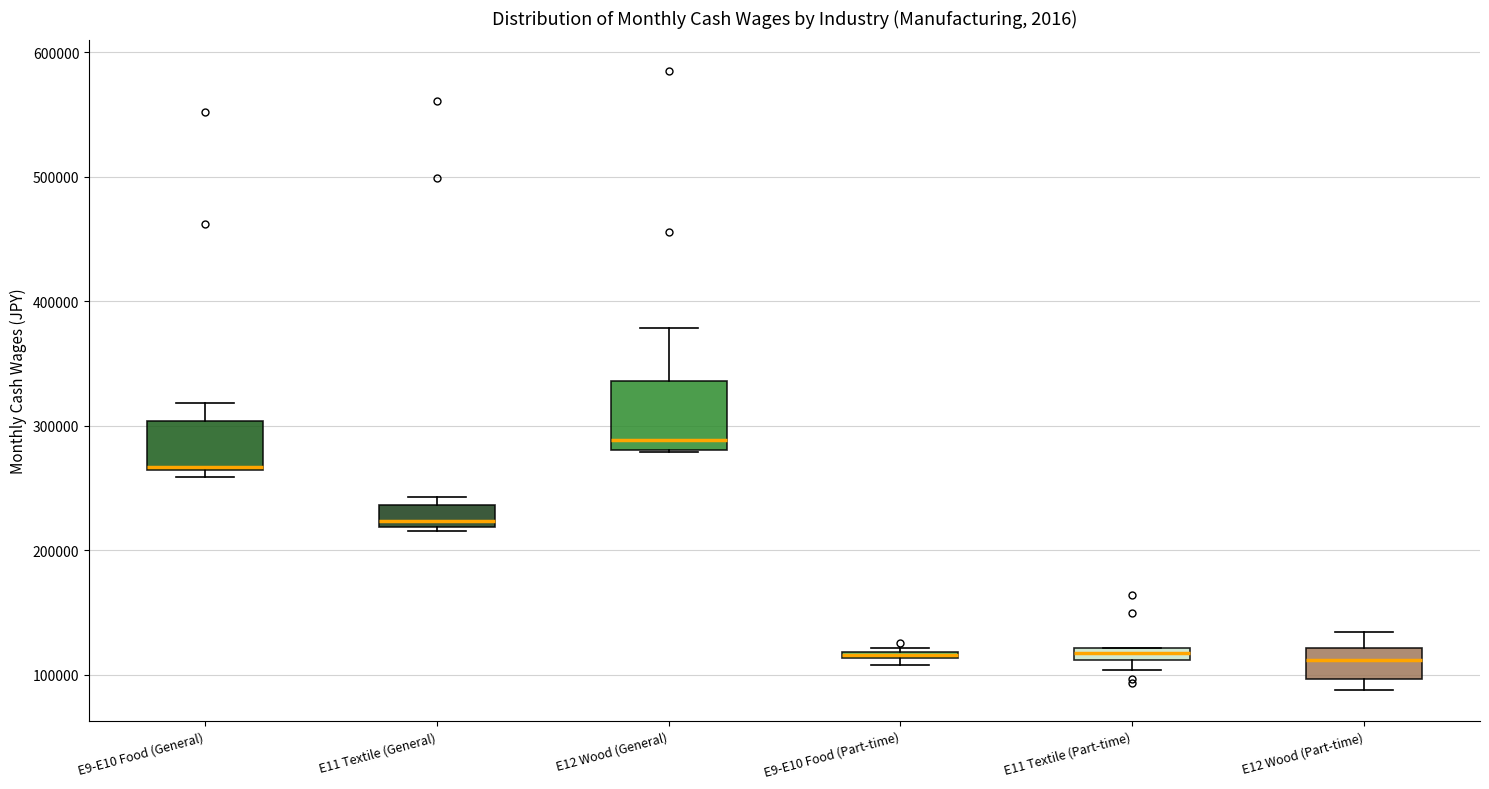

Which box is the tallest, from its lower edge to its upper edge?

E12 Wood (General)